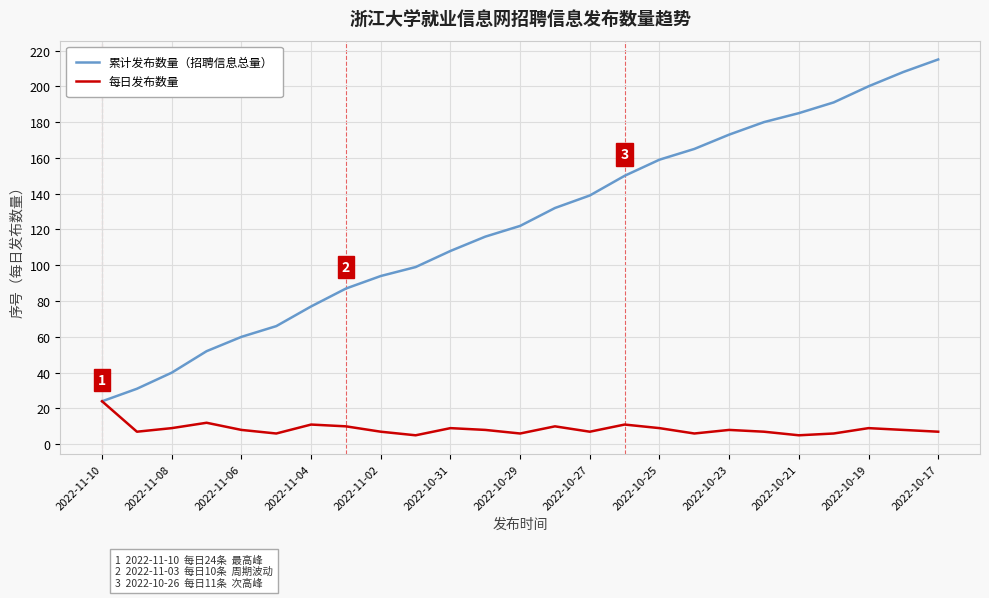

What is the minimum value for 累计发布数量（招聘信息总量）?

24